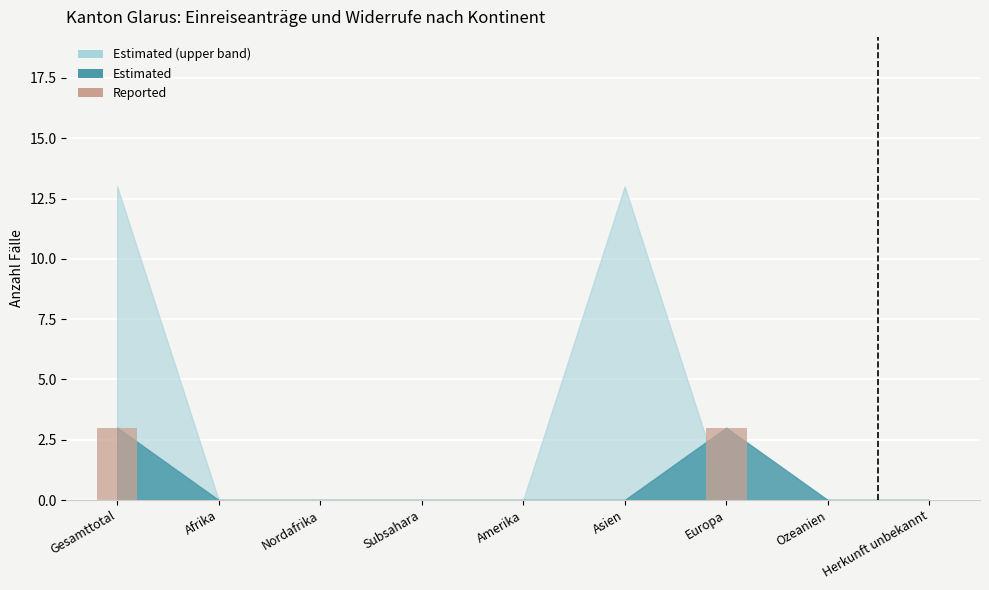

What is the sum of the values at Gesamttotal and Ozeanien?

3